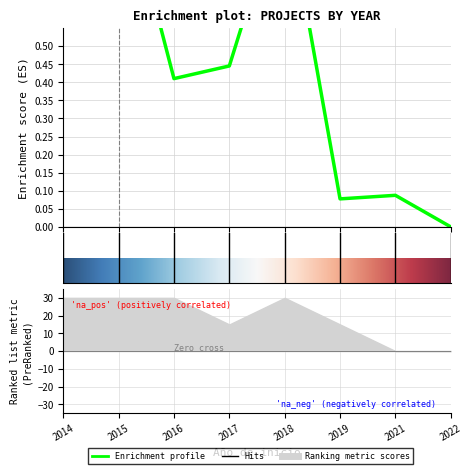

Which category has the highest value across all series?

2015